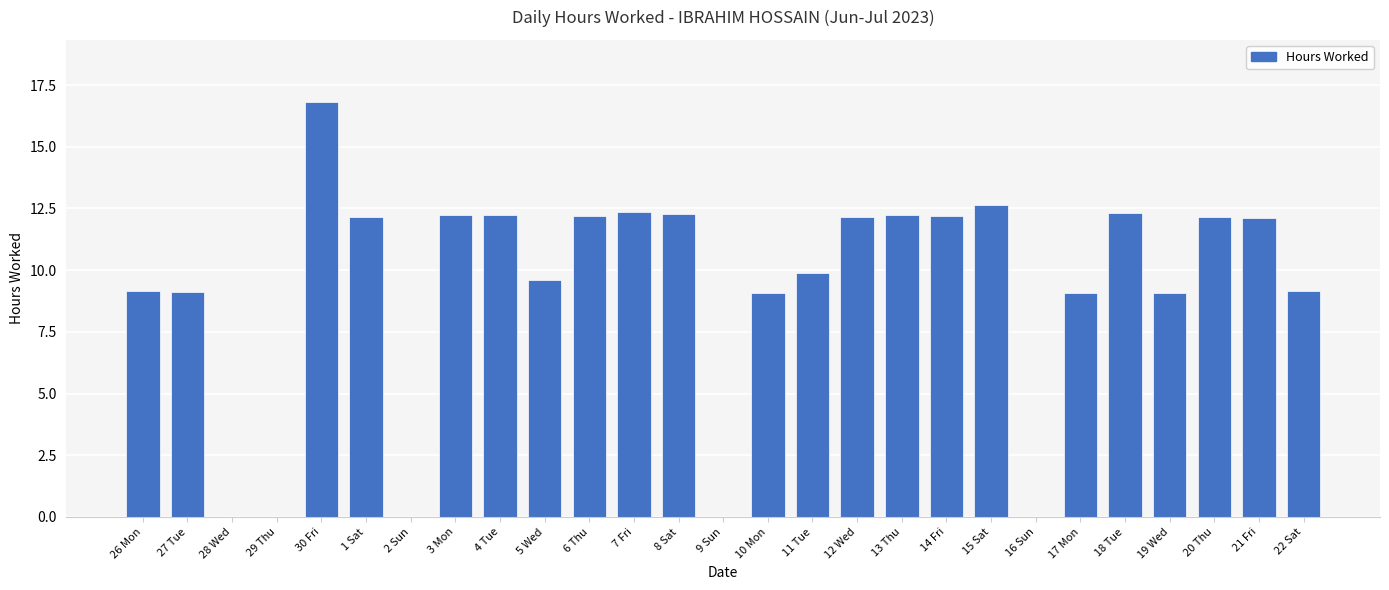

What is the sum of all values?

250.1